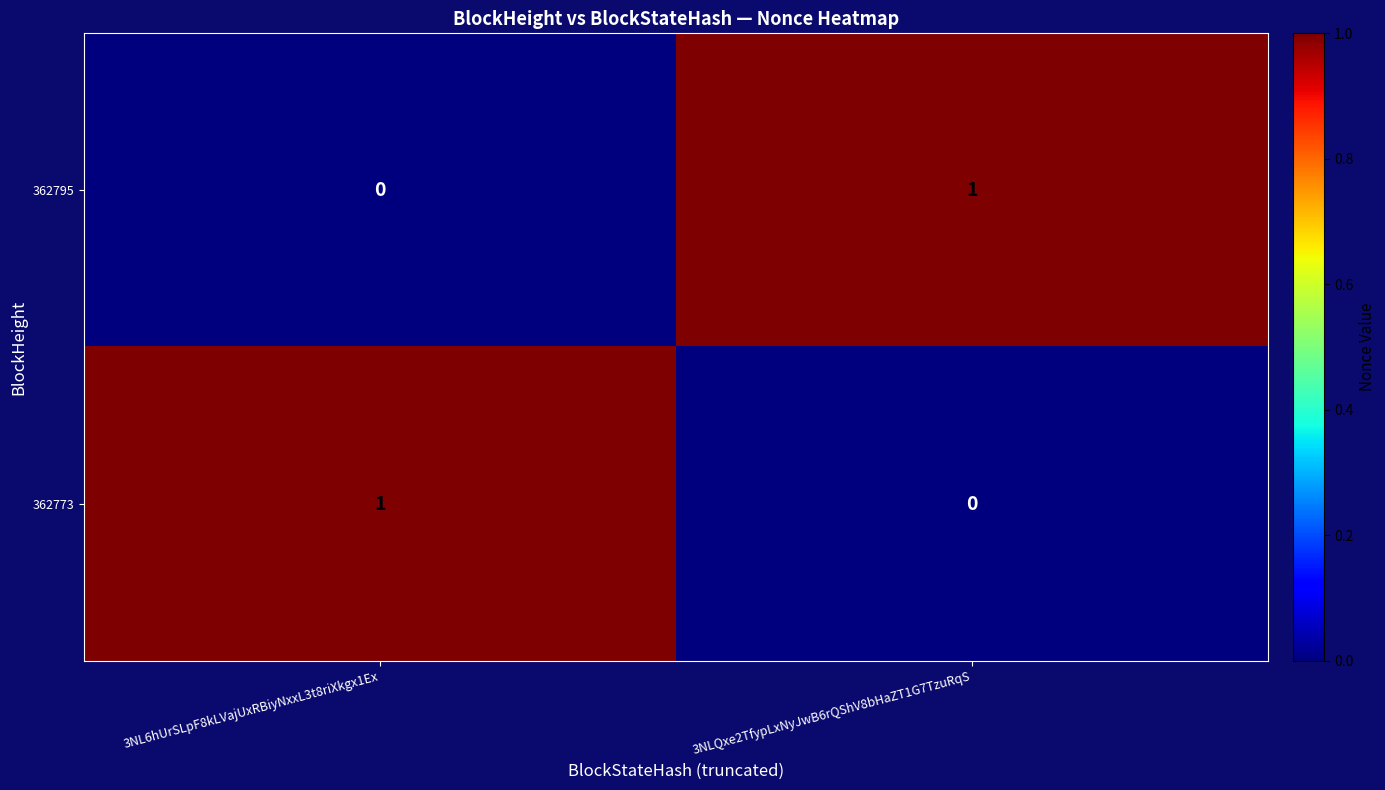

The 362795 series shows 0 at 3NLQxe2TfypLxNyJwB6rQShV8bHaZT1G7TzuRqS. True or false?

False